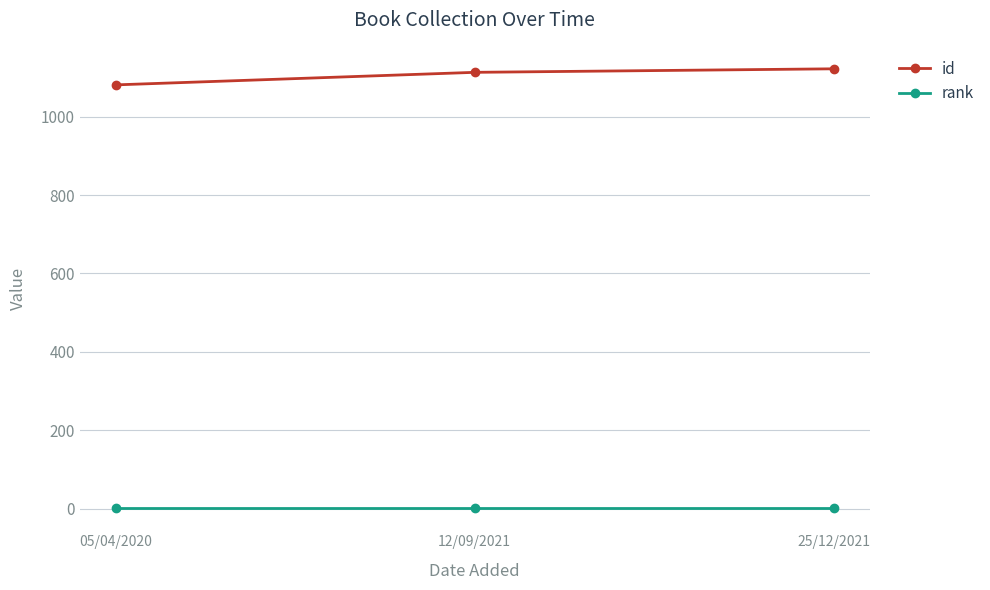

The rank series shows 1 at 12/09/2021. True or false?

True